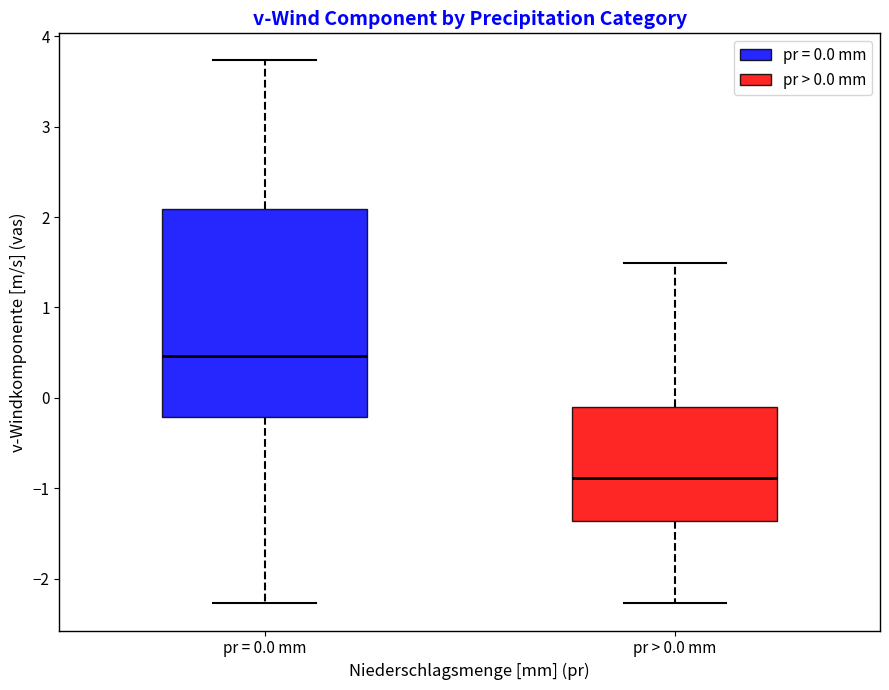

Which box has the lowest median line?

pr > 0.0 mm